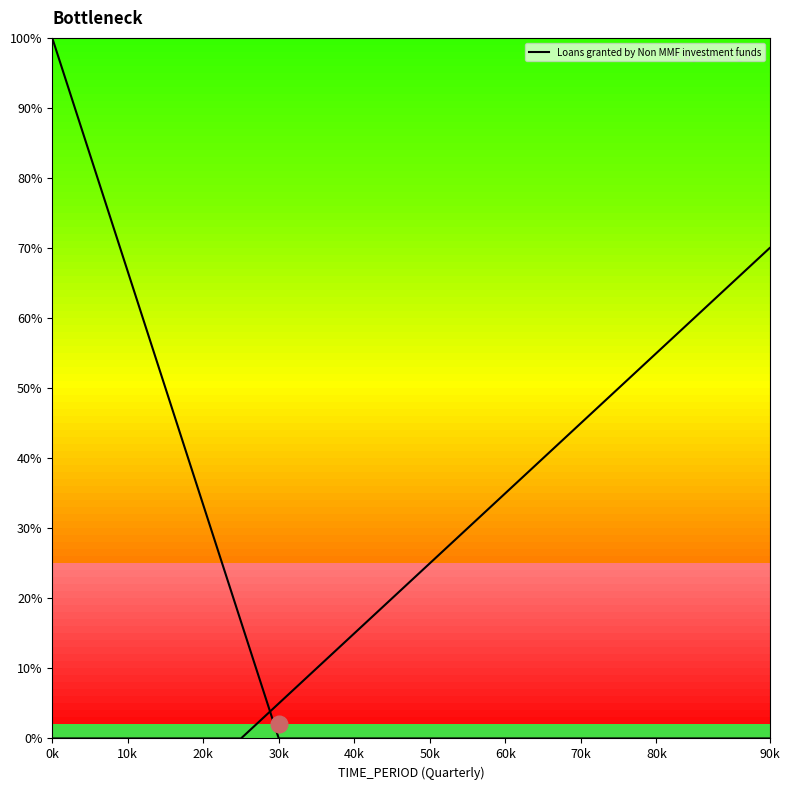

How many values exceed 0?

6